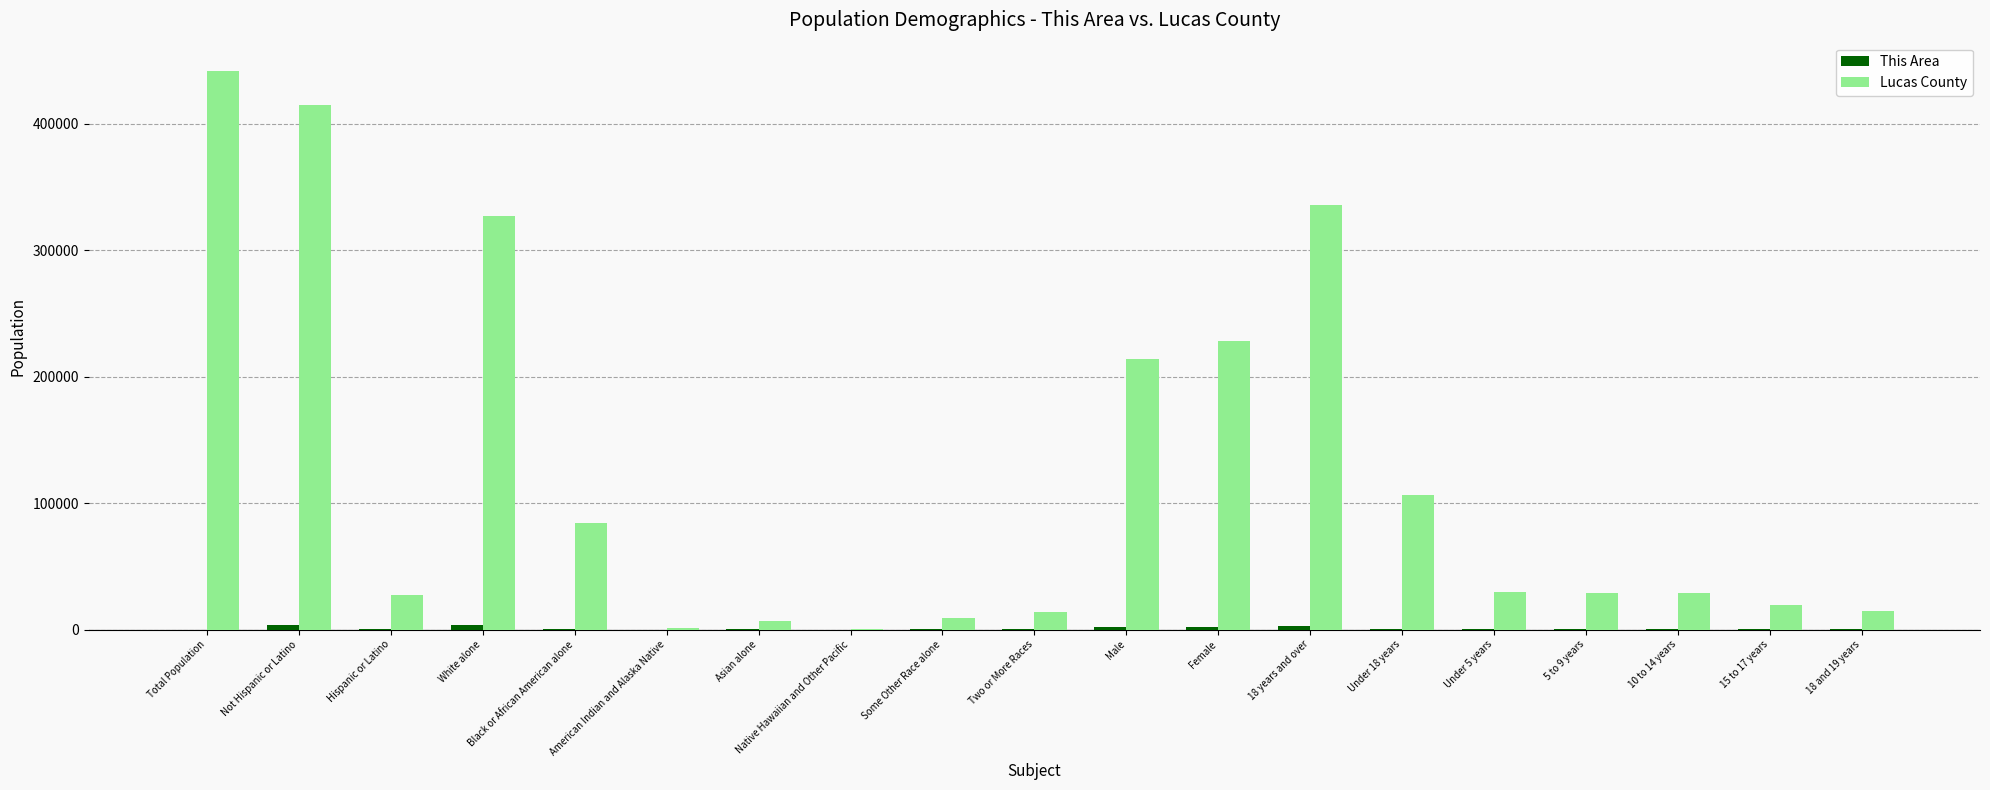

Which label corresponds to the largest value in the chart?

Total Population